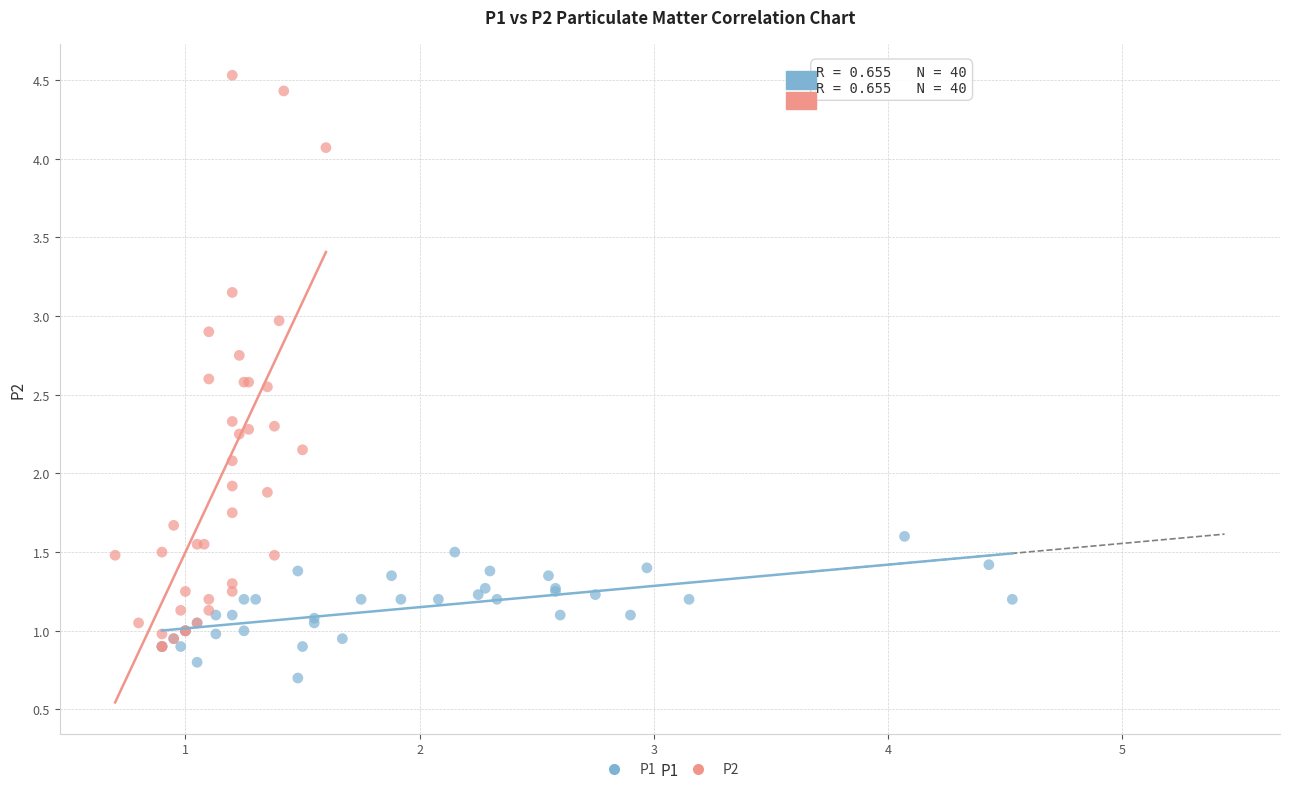

Which series reaches the minimum Y coordinate?

P1